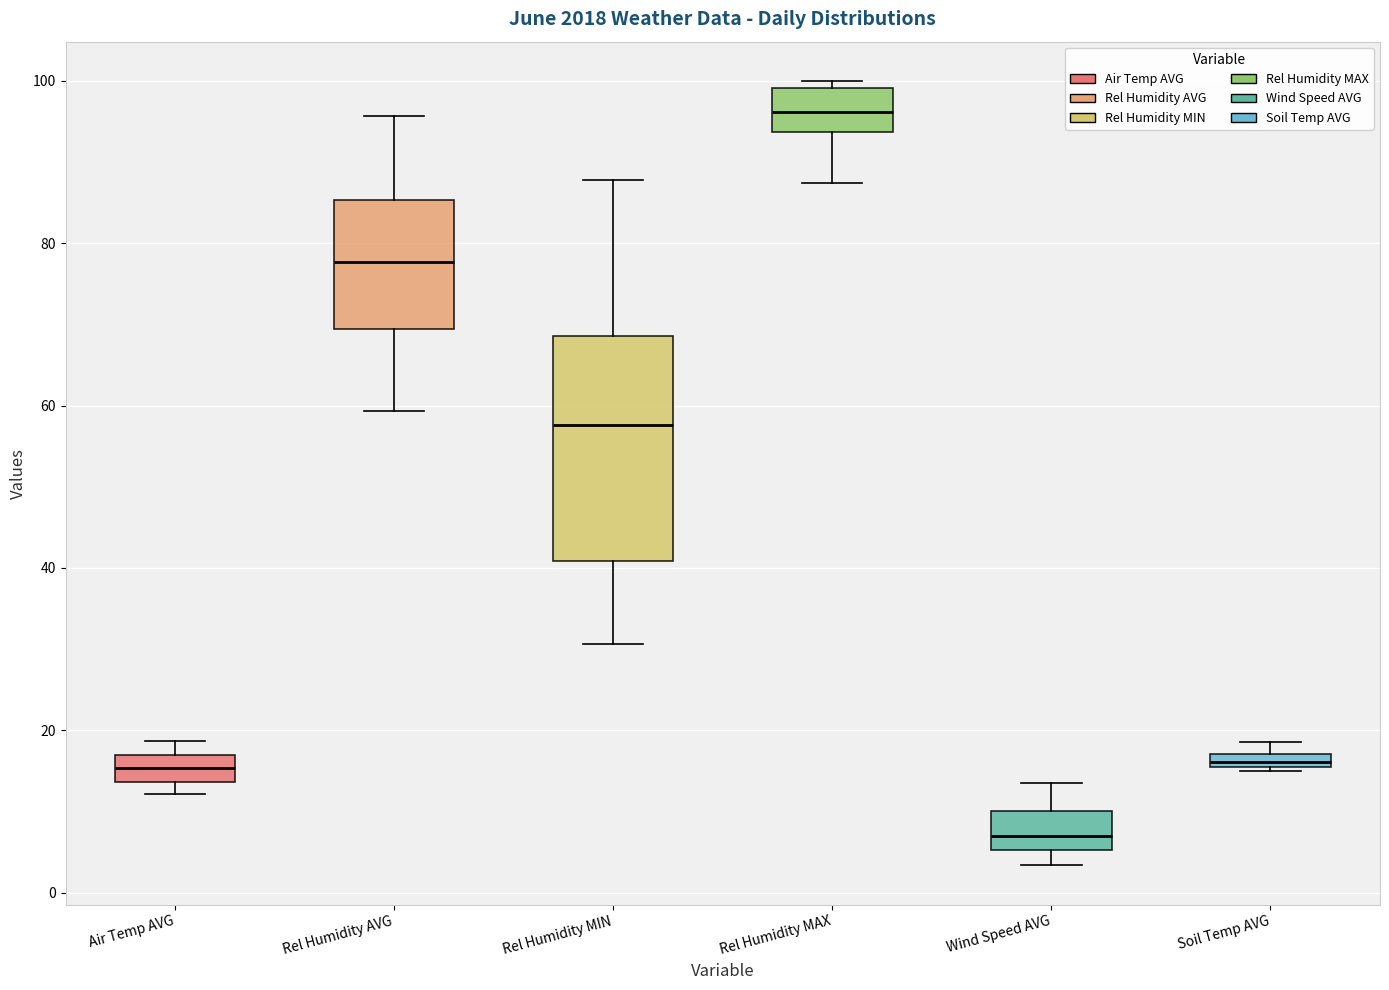

Which box is the tallest, from its lower edge to its upper edge?

Rel Humidity MIN